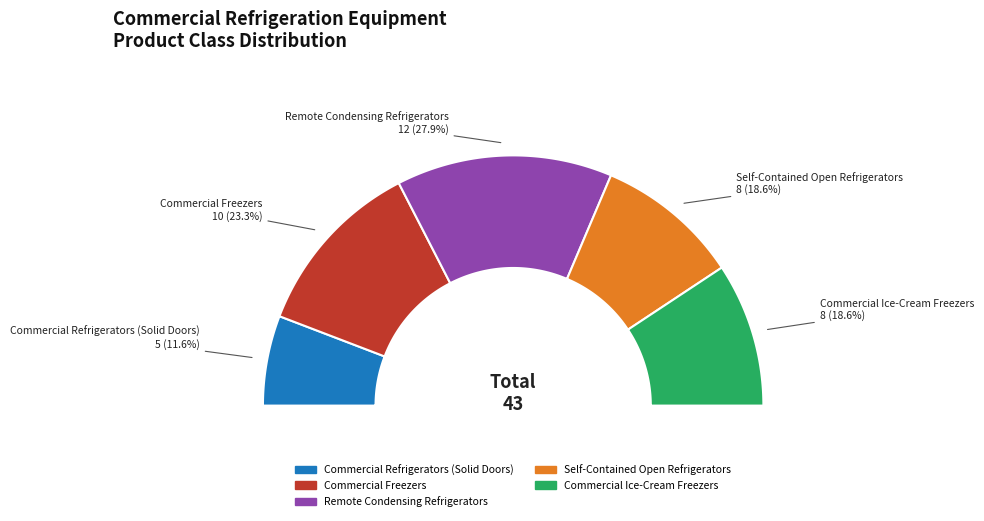

Rank the categories by value from lowest to highest.

Commercial Refrigerators (Solid Doors), Self-Contained Open Refrigerators, Commercial Ice-Cream Freezers, Commercial Freezers, Remote Condensing Refrigerators